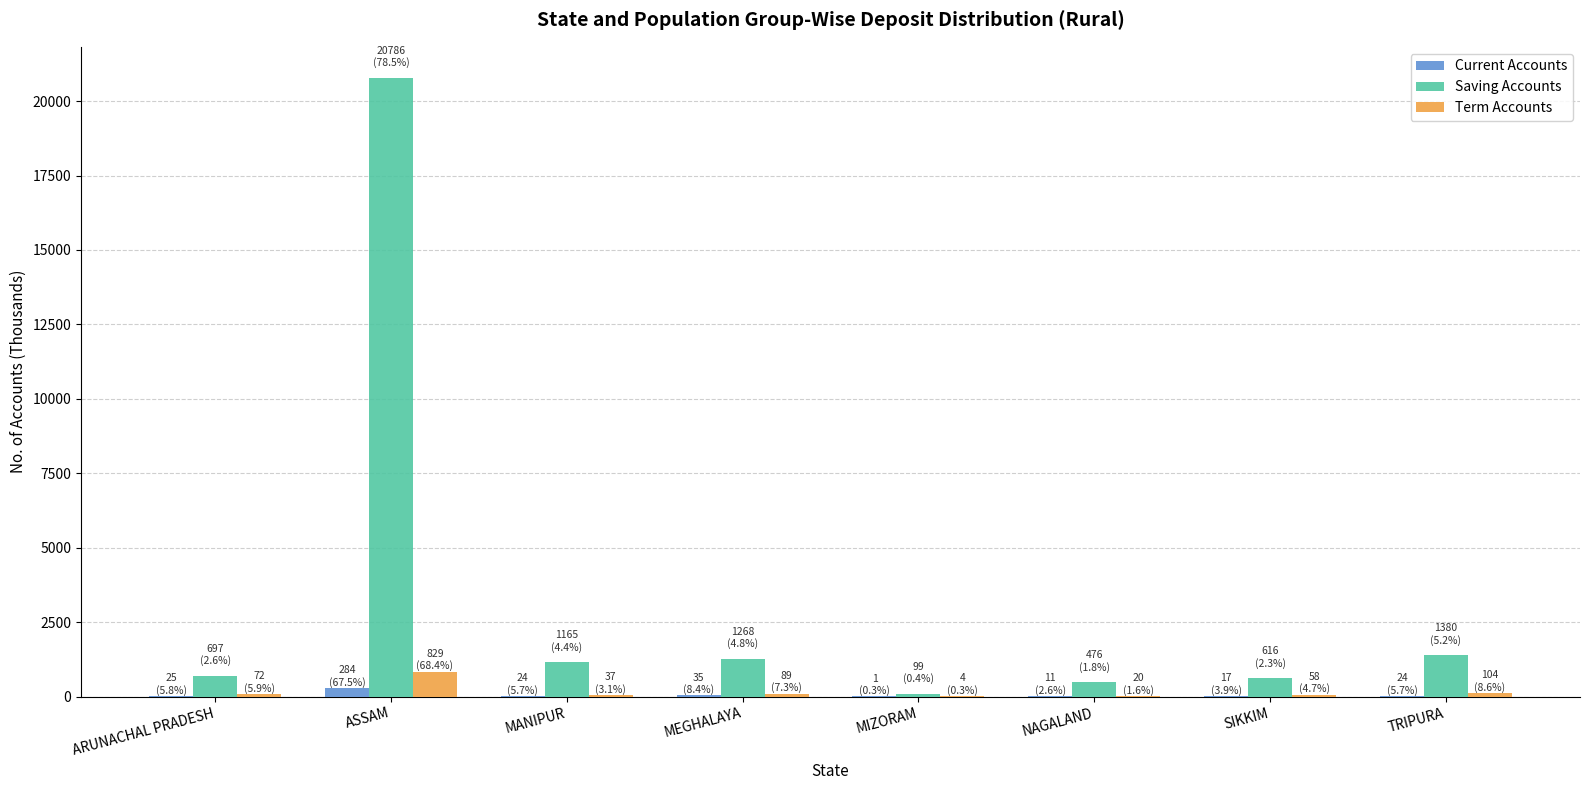

The value of Saving Accounts at NAGALAND is 475.6. True or false?

True